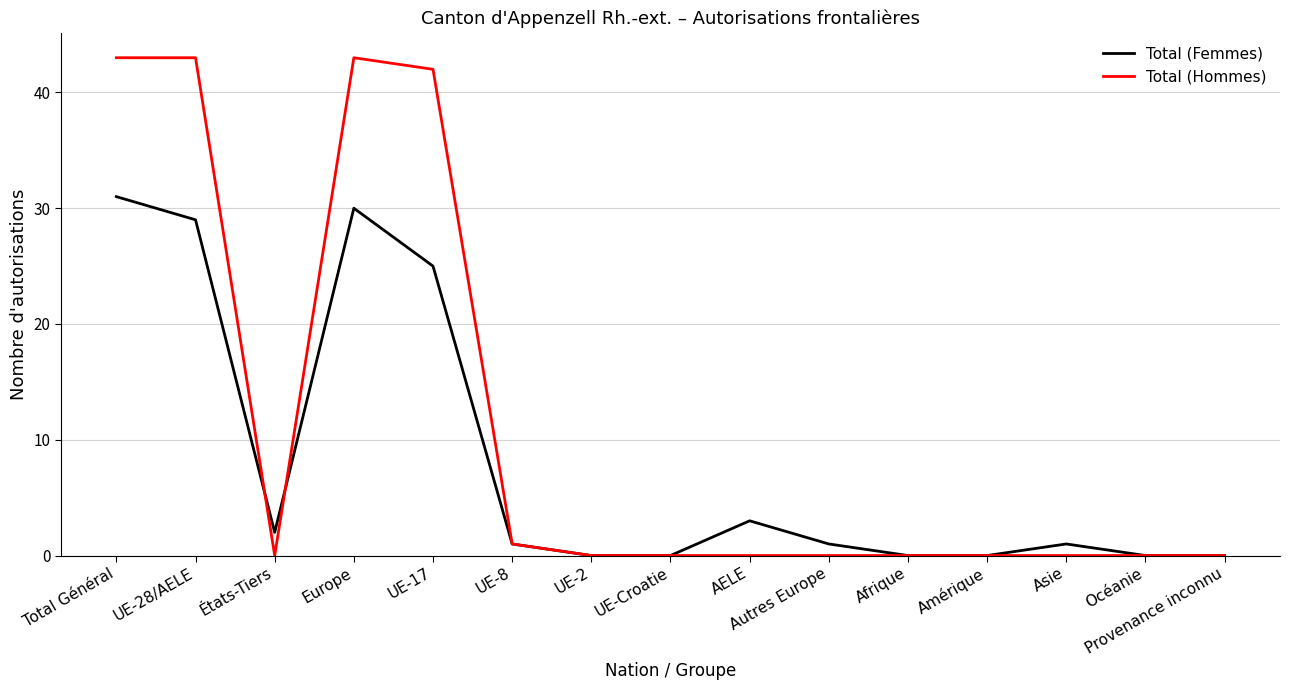

What is the difference between the maximum and second lowest values in the Total (Femmes) series?

31